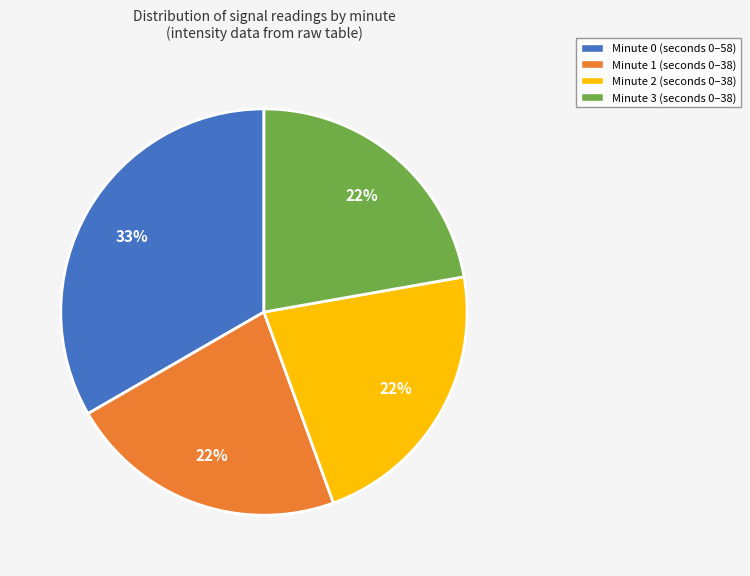

To the nearest percent, what is the difference between the largest and smallest slice percentages?

11%